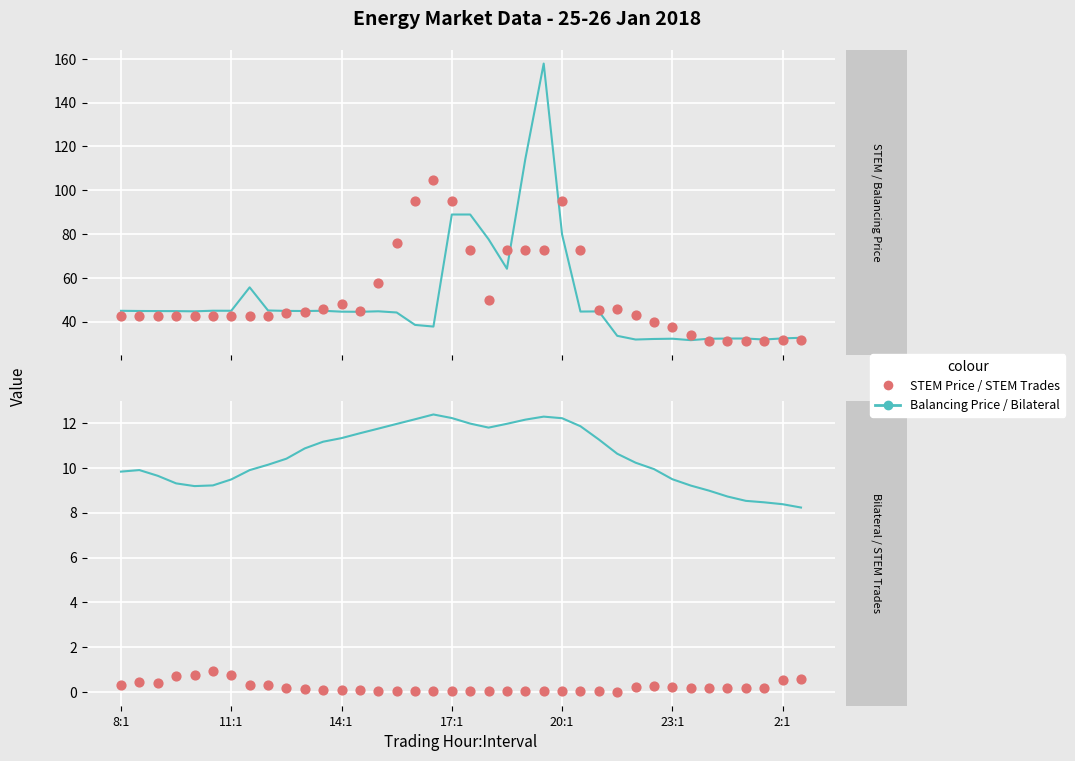

Is the value of Balancing Price at 20 greater than the value of STEM Price at 30?

Yes